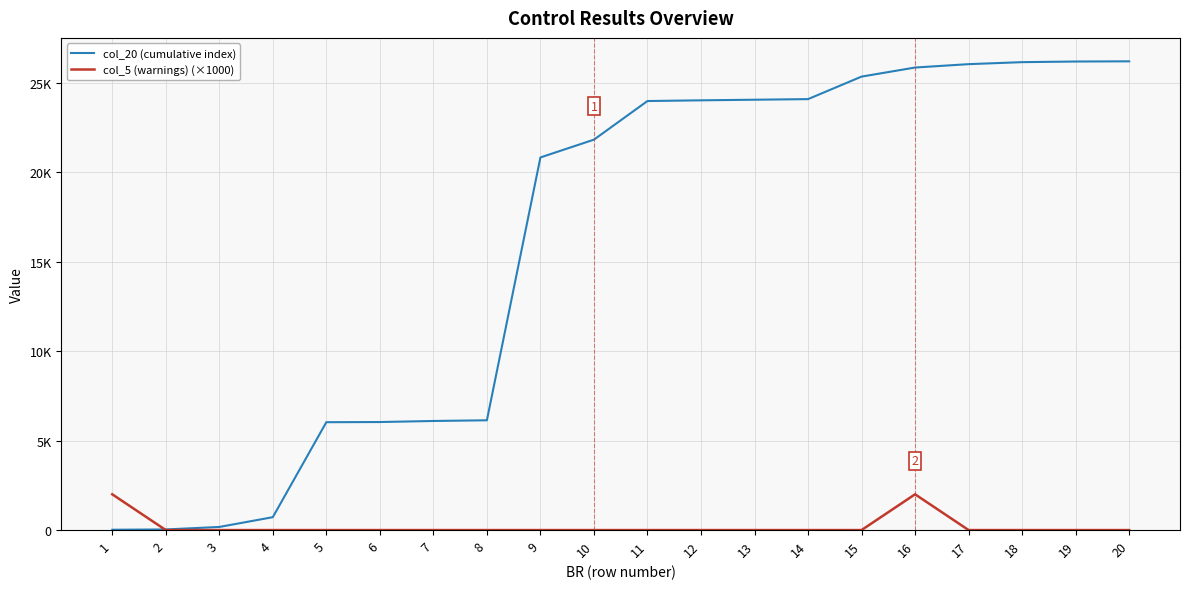

What is the difference between the second highest and second lowest values in the col_20 (cumulative index) series?

26161